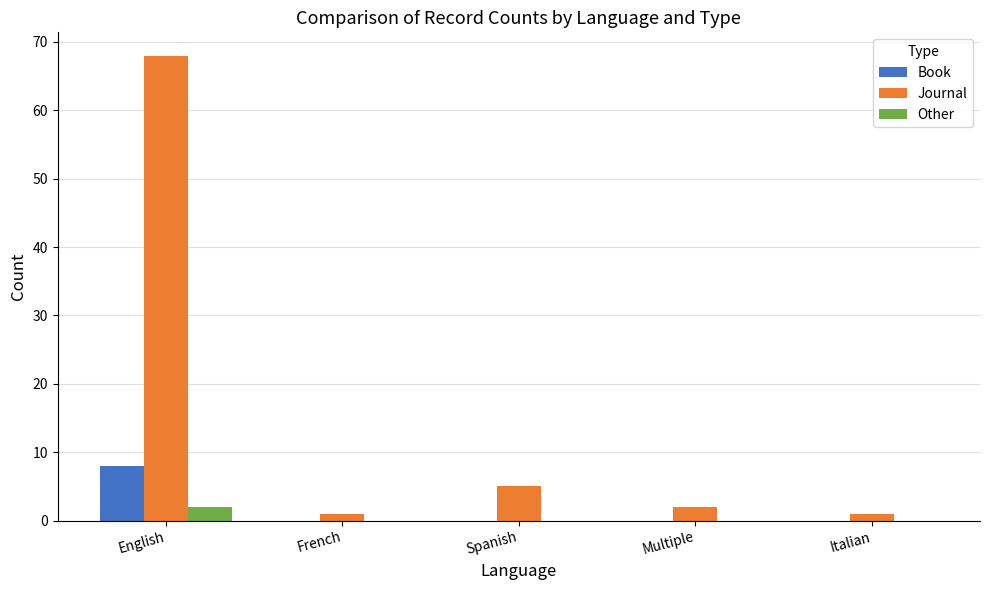

Which series has the largest range (max minus min)?

Journal